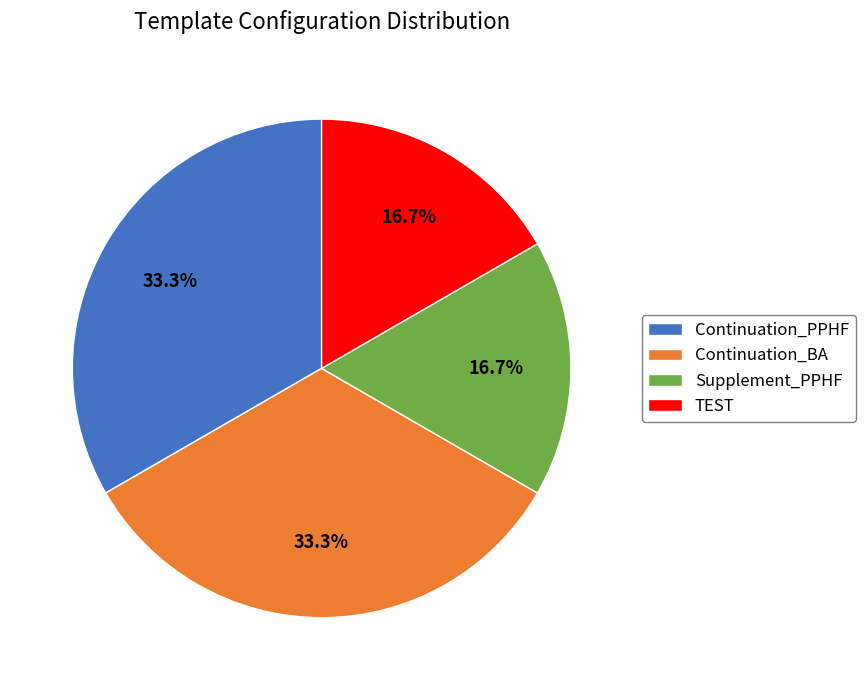

Combined, what portion of the pie is Continuation_PPHF and TEST?

50.0%